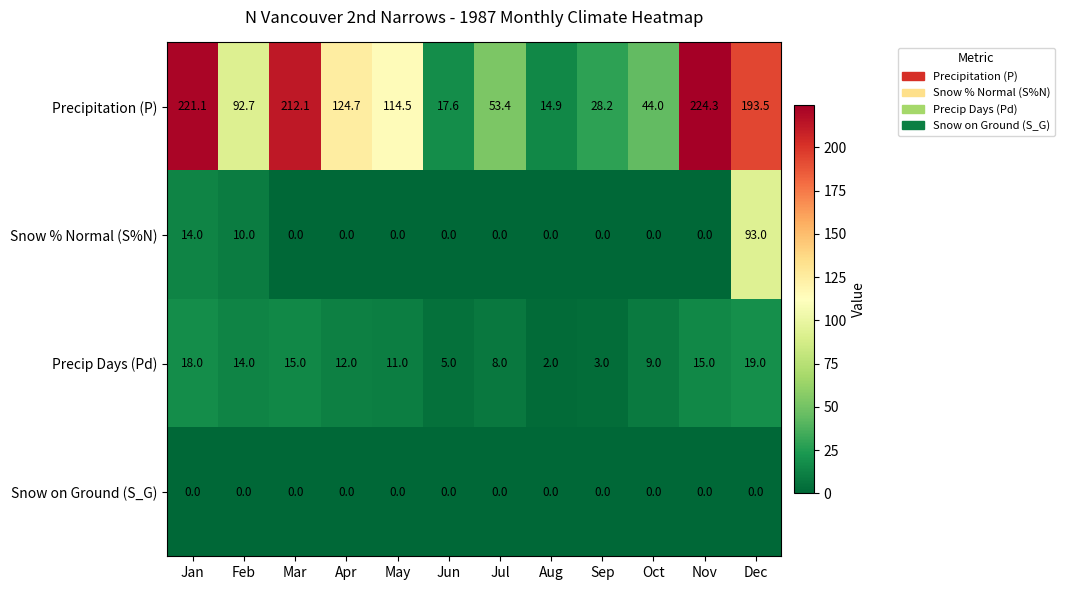

What is the average value of the Precipitation (P) series?

111.8